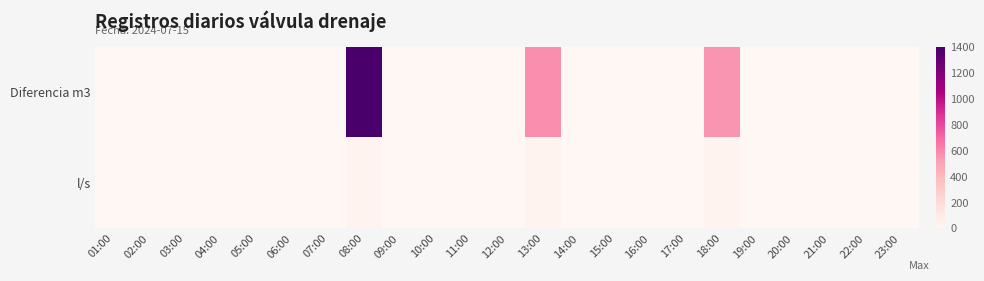

Which category has the lowest value across all series?

01:00